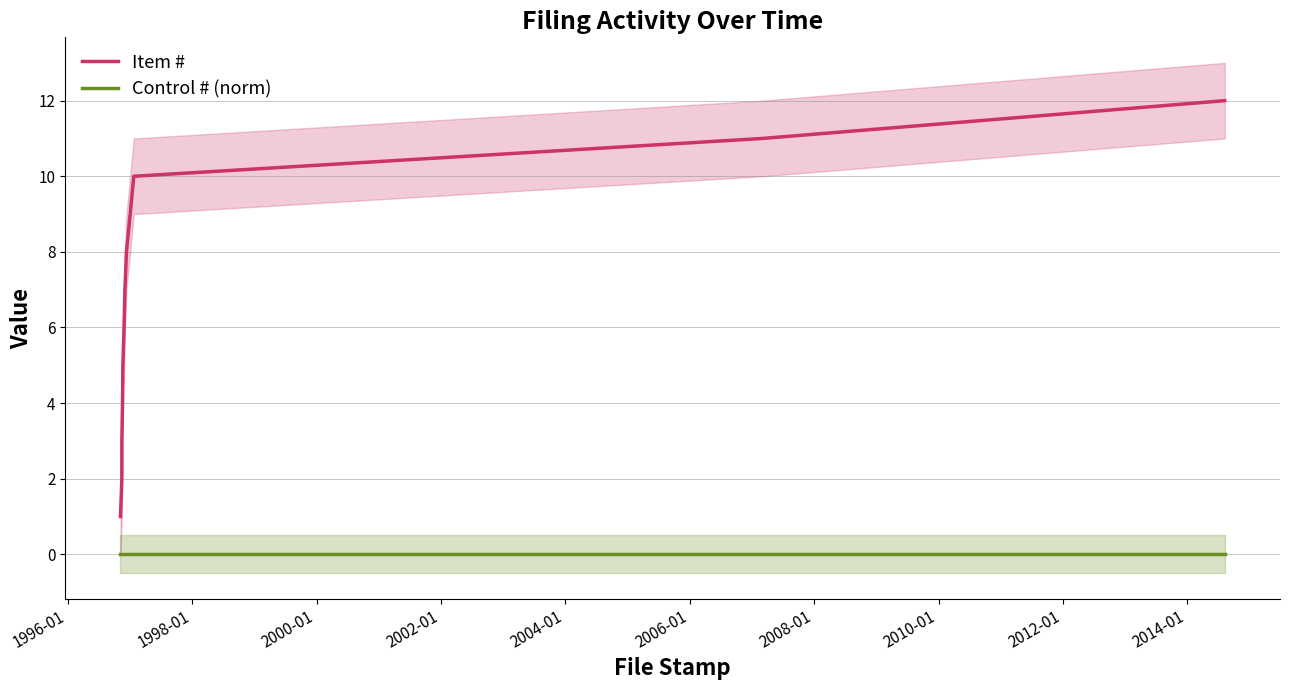

At how many categories does at least one series exceed 8?

4